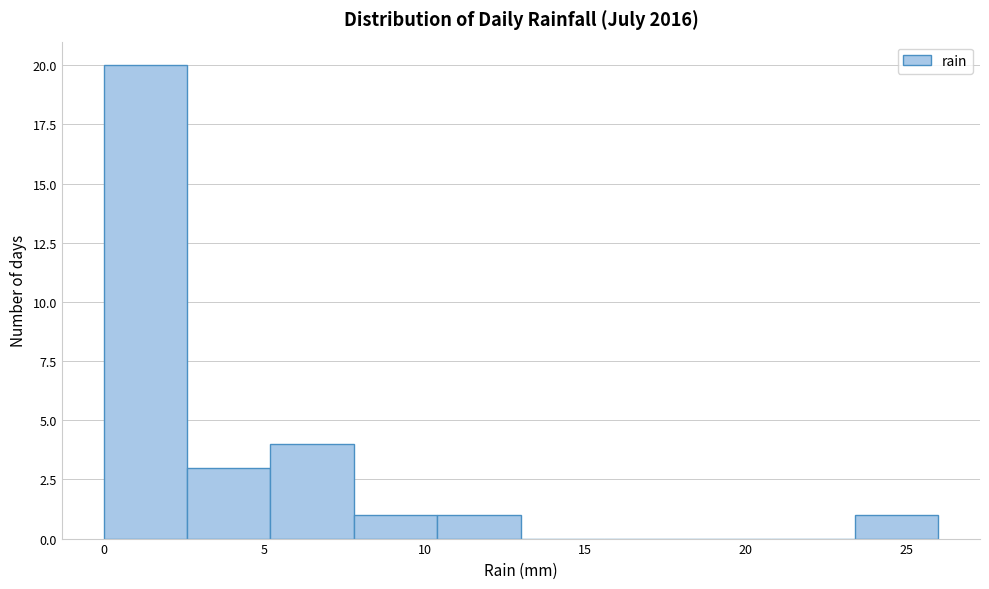

Over which range of the x-axis is the bar tallest?

0.0 to 2.6